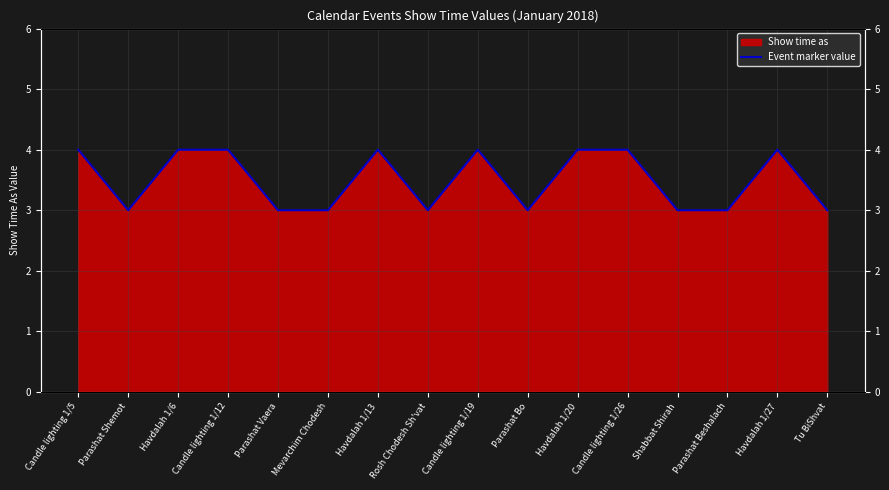

At which category does the chart reach its peak across all series?

Candle lighting 1/5